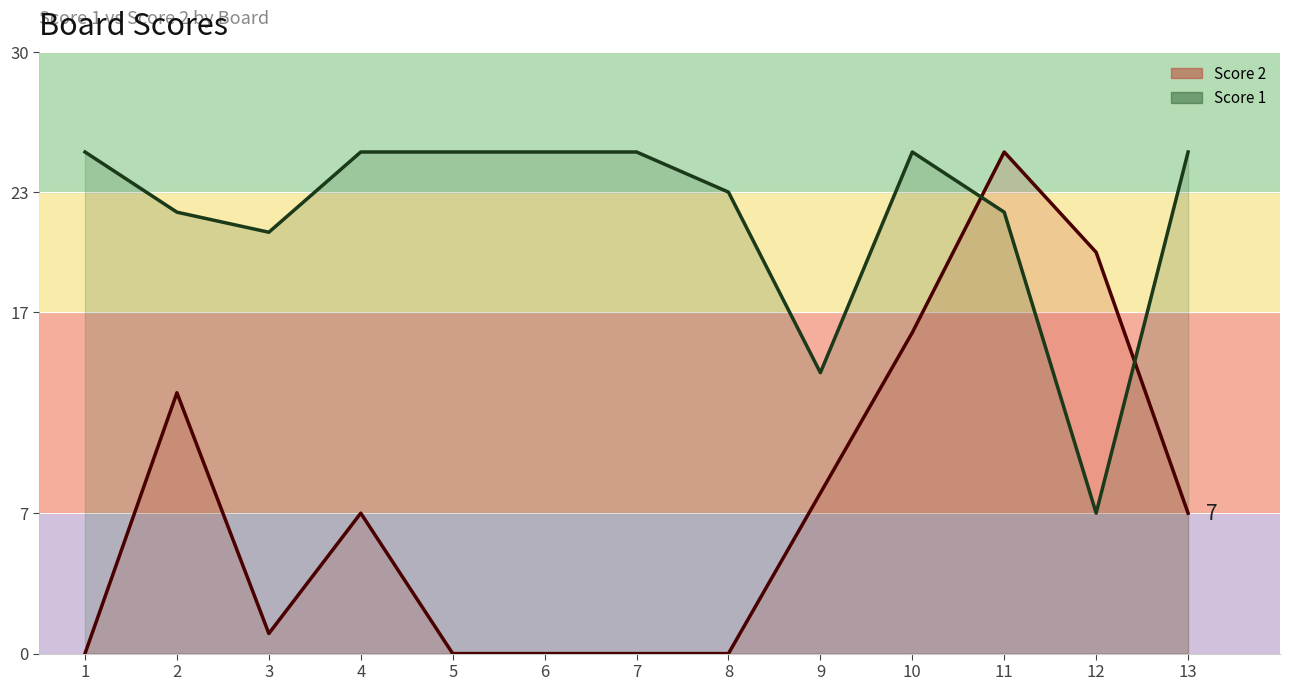

Rank the series by their average value, from highest to lowest.

Score 1 line, Score 2 line